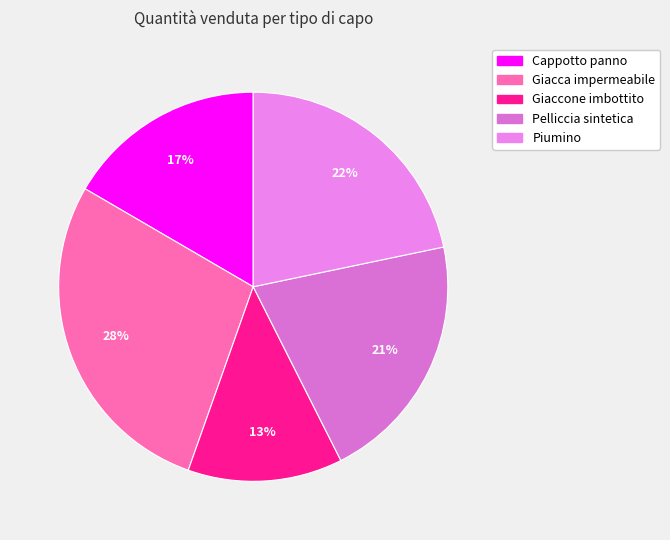

What is the change in value from Giacca impermeabile to Piumino?

-1098